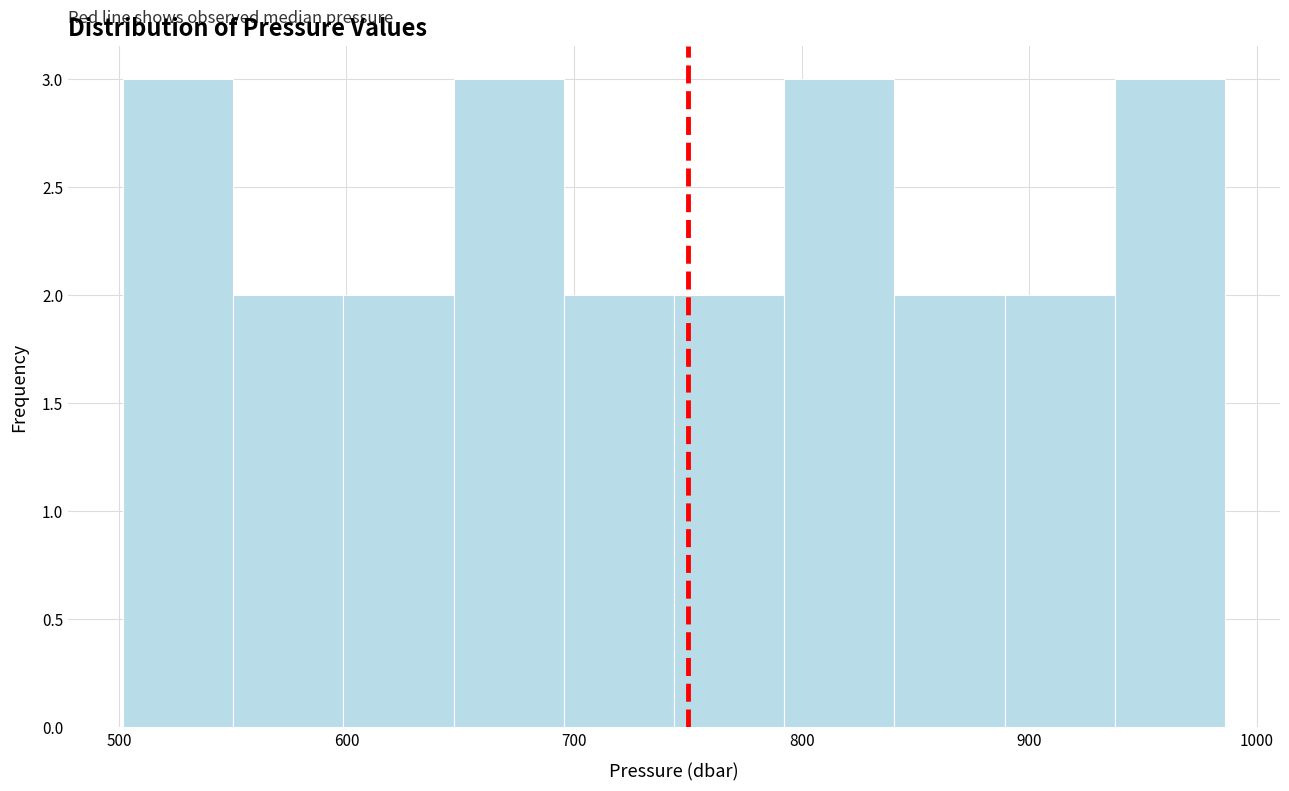

Reading left to right, transcribe this chart: for each bar, give the range it covers on the x-axis and its height. Neither the bar edges nor the heights are printed on the chart, so give them approximately, as read against the axes.

500 to 550: 3
550 to 600: 2
600 to 650: 2
650 to 700: 3
700 to 740: 2
740 to 790: 2
790 to 840: 3
840 to 890: 2
890 to 940: 2
940 to 990: 3